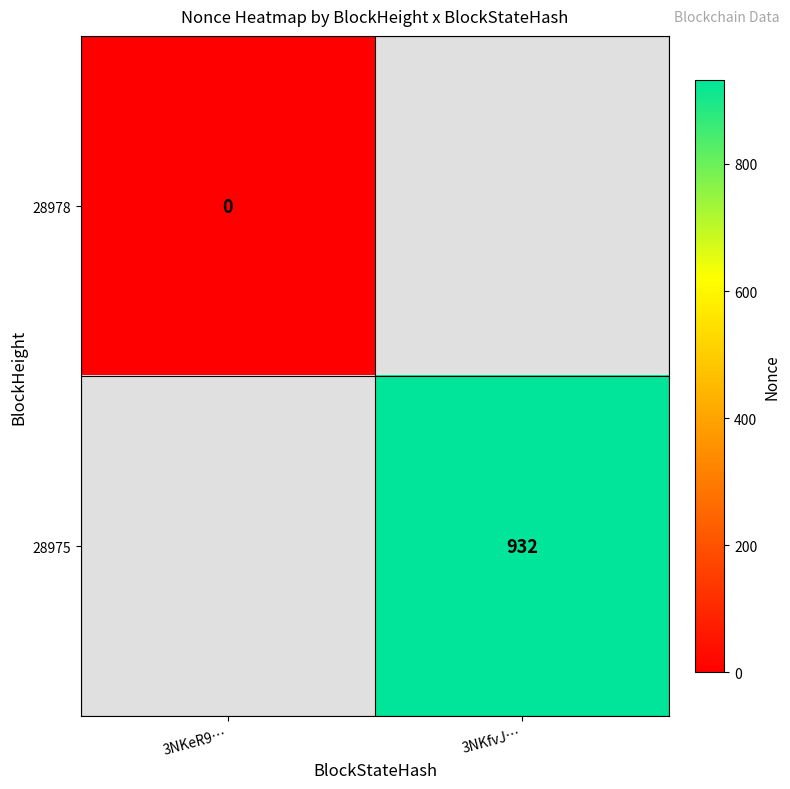

Is the value of 28975 at 3NKfvJ… greater than the value of 28978 at 3NKeR9…?

Yes